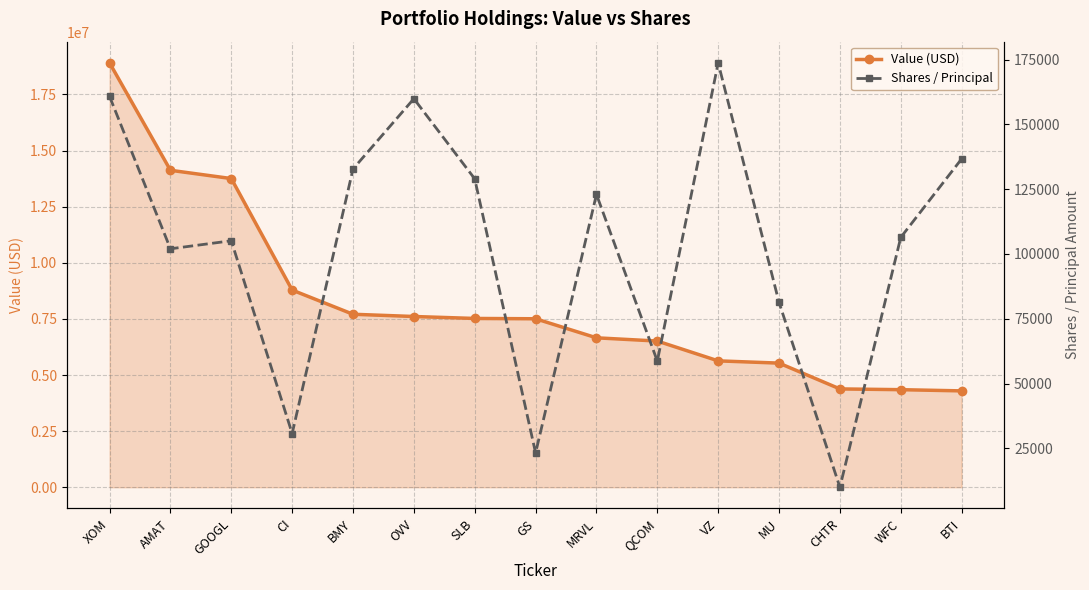

What is the difference between the highest and lowest values at XOM?

18746064